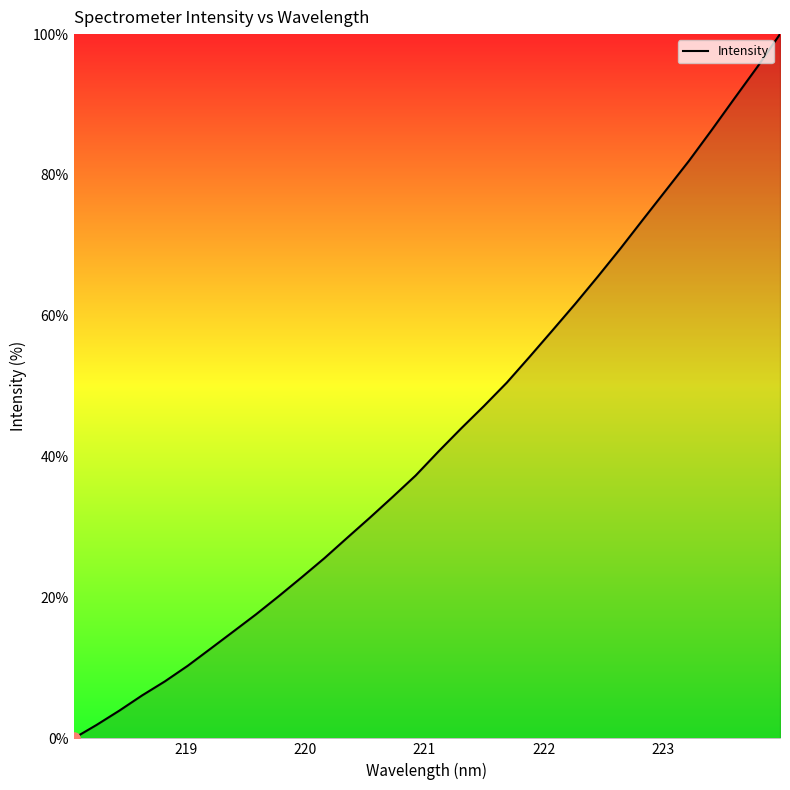

What is the difference between the maximum and minimum values?

100.0